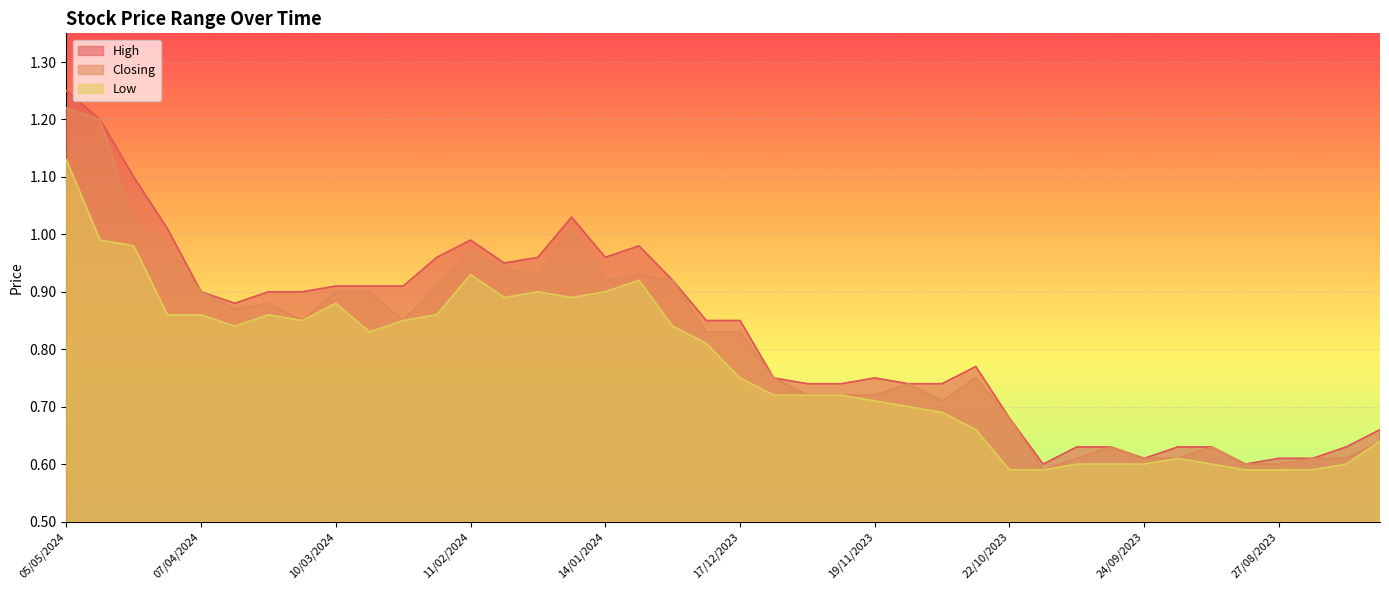

At how many categories does at least one series exceed 0?

40